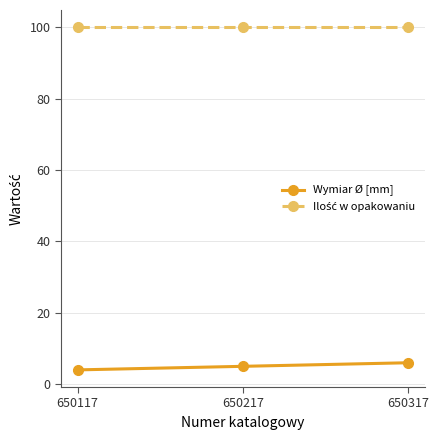

What is the value of the Wymiar Ø [mm] point at the 1st from the left?

4